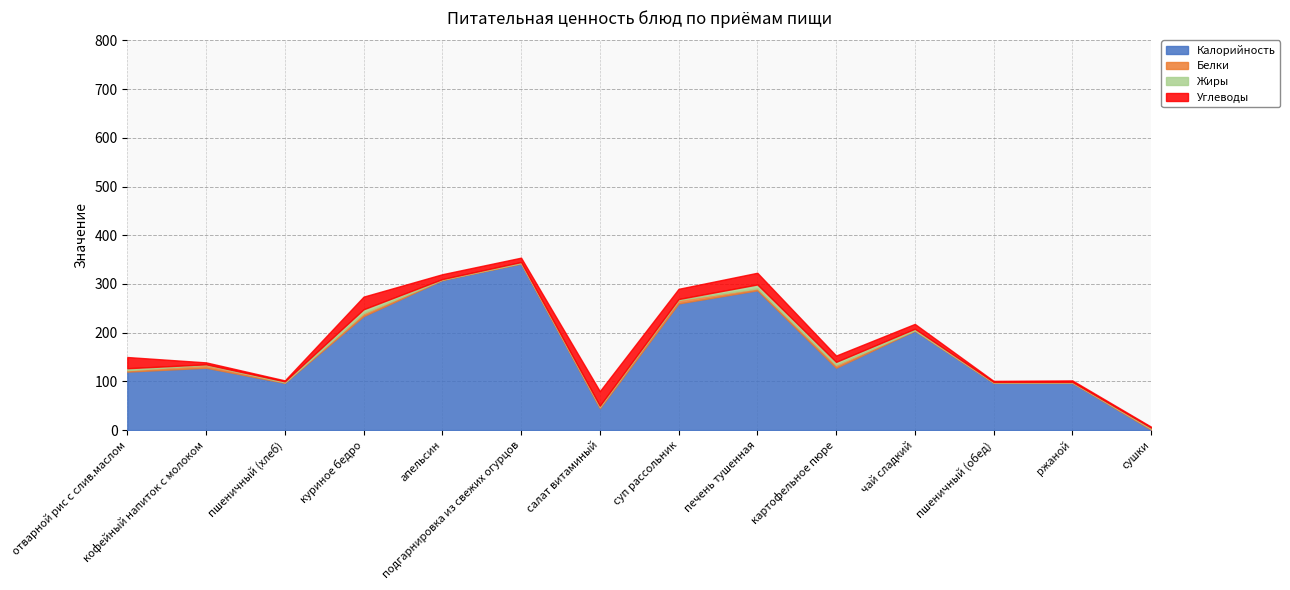

Where is Калорийность nearest to the value 171?

чай сладкий